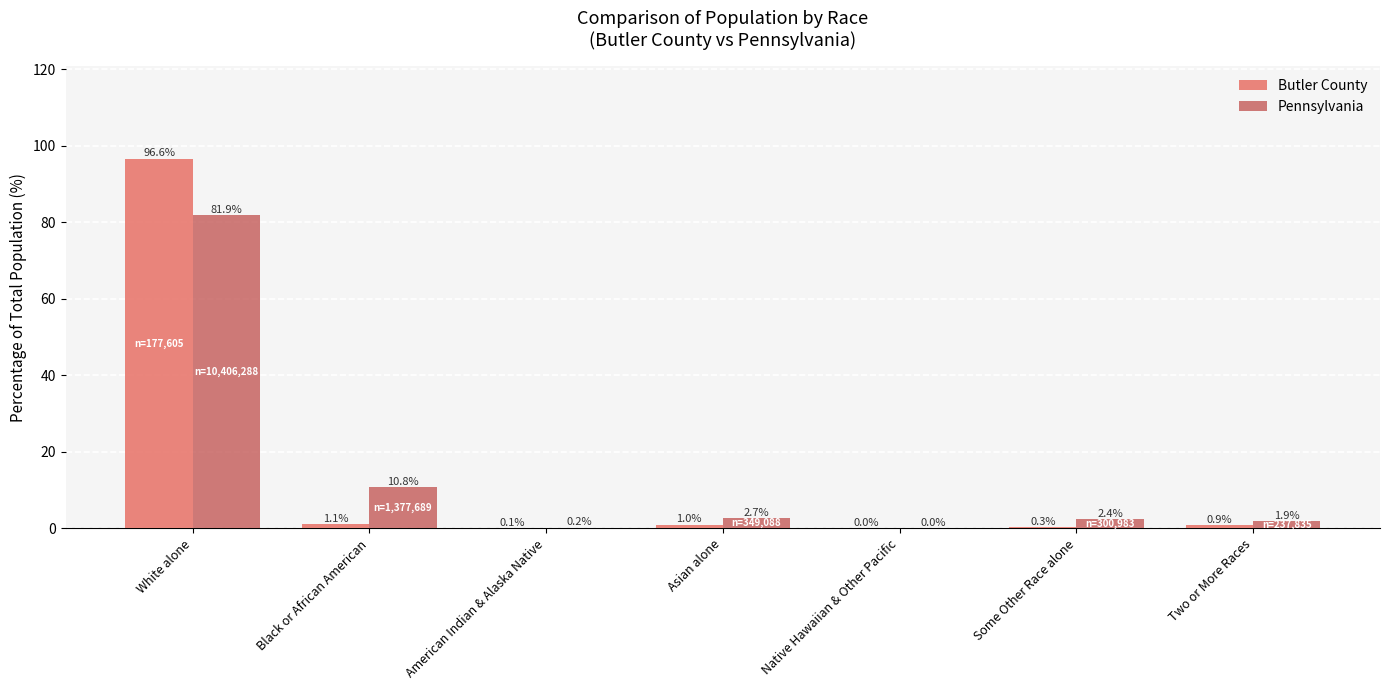

At which category is the sum across all series the highest?

White alone